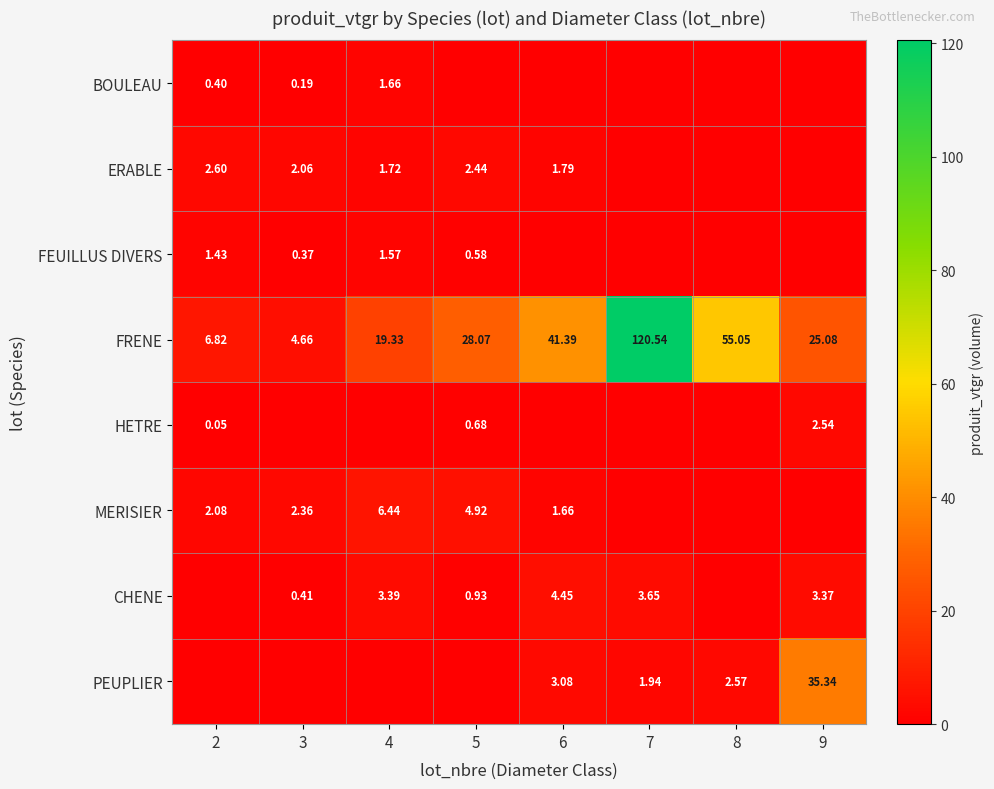

Is the value of HETRE at 2 greater than the value of CHENE at 3?

No